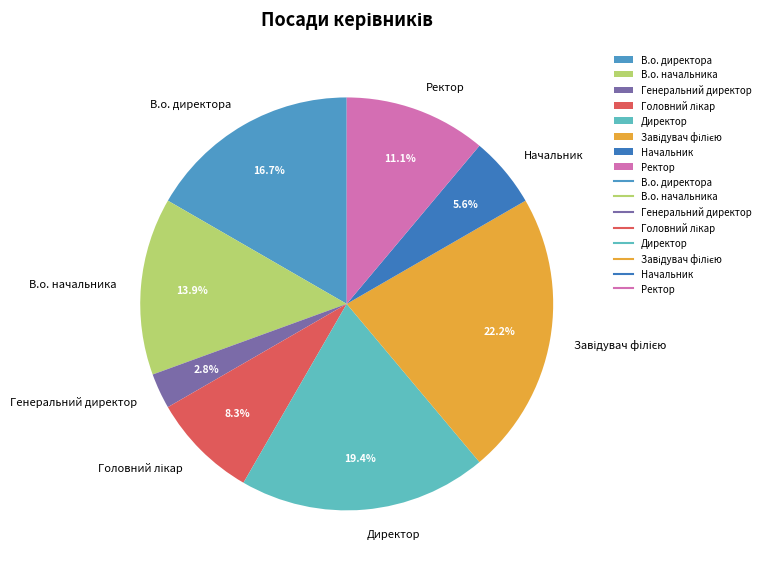

What is the smallest slice in the pie chart?

Генеральний директор